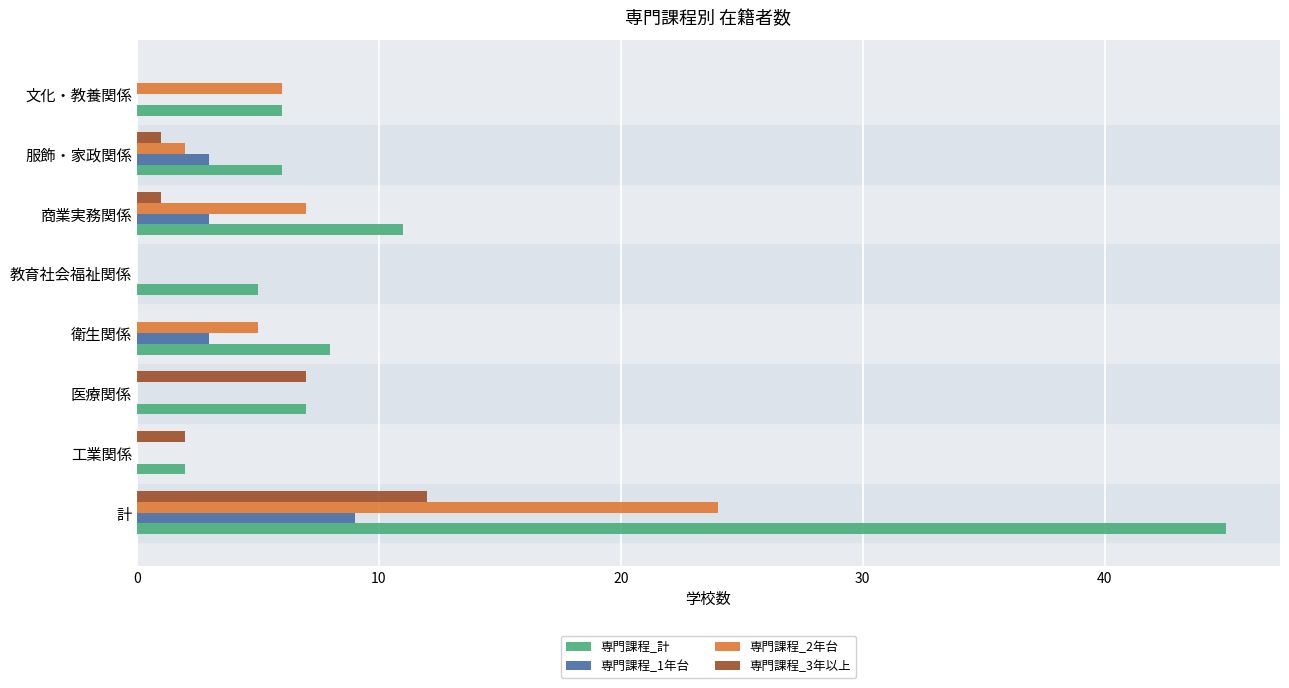

At which label is 専門課程_計 closest to 23?

商業実務関係